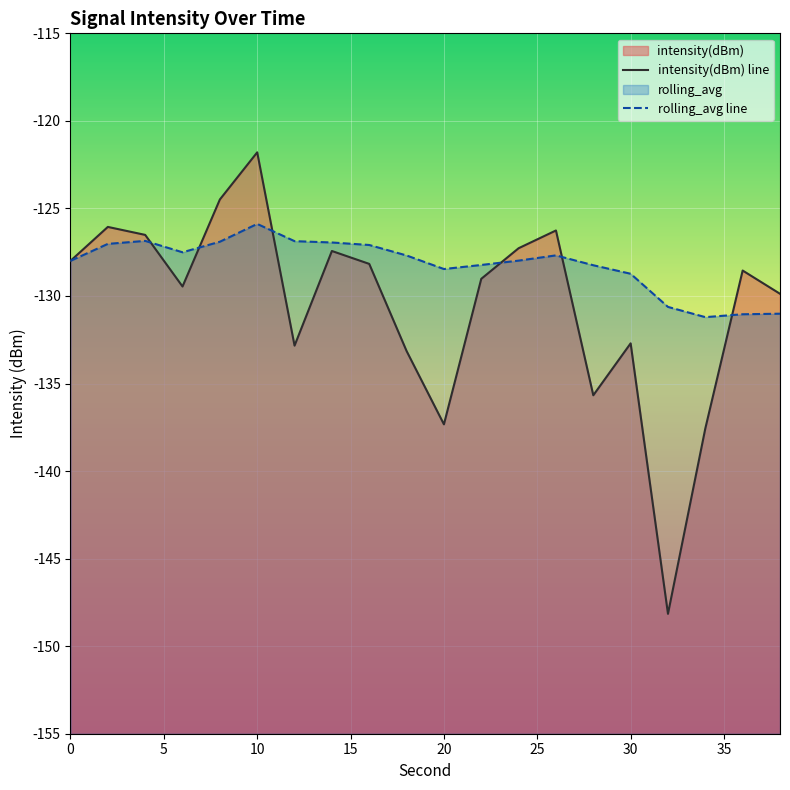

After their last crossing, which series has the higher values: intensity(dBm) line or rolling_avg line?

intensity(dBm) line